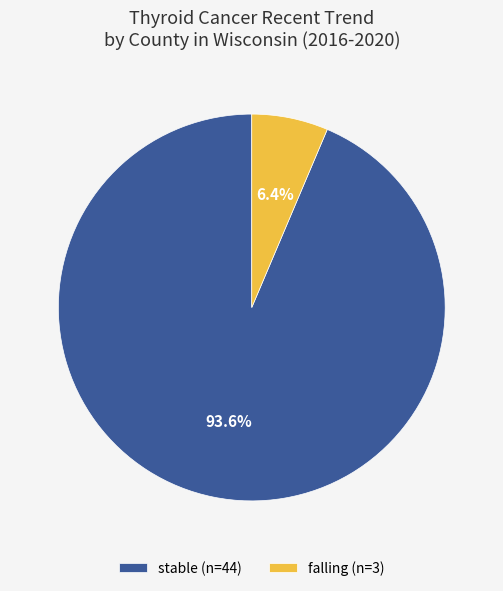

To the nearest percent, what is the average slice percentage?

50%